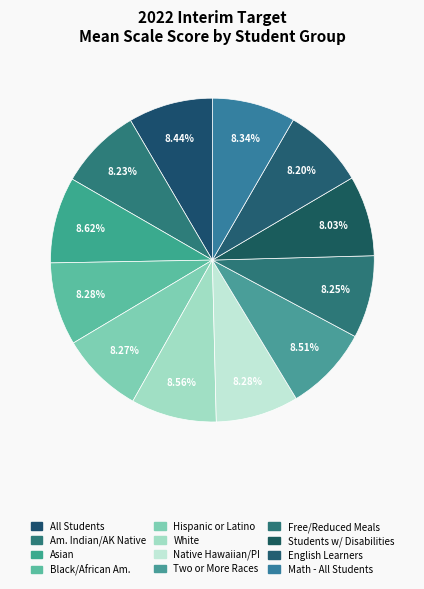

How many slices are in this pie chart?

12